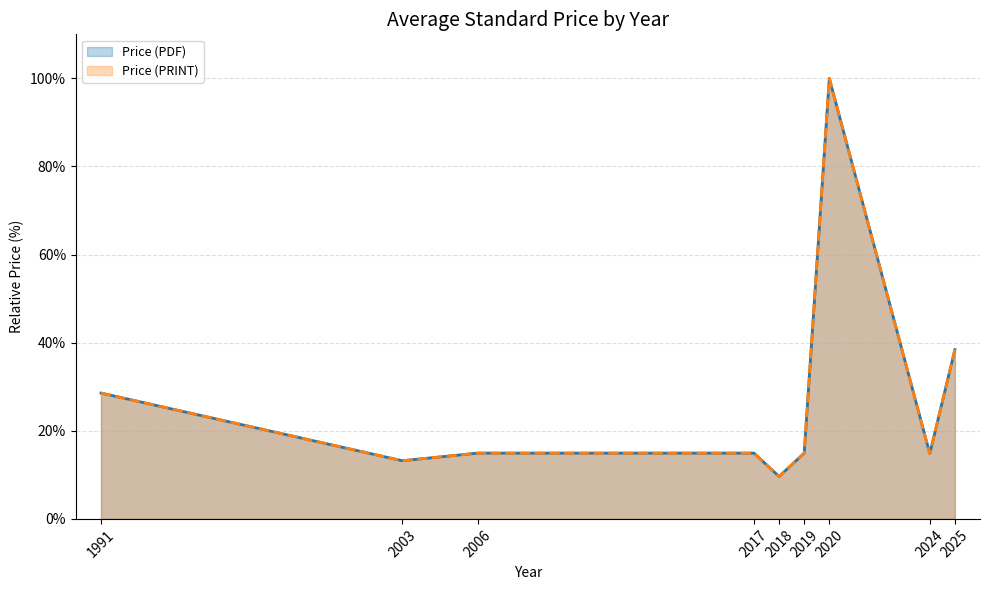

Rank the series by their maximum value, from lowest to highest.

Price (PDF), Price (PRINT)